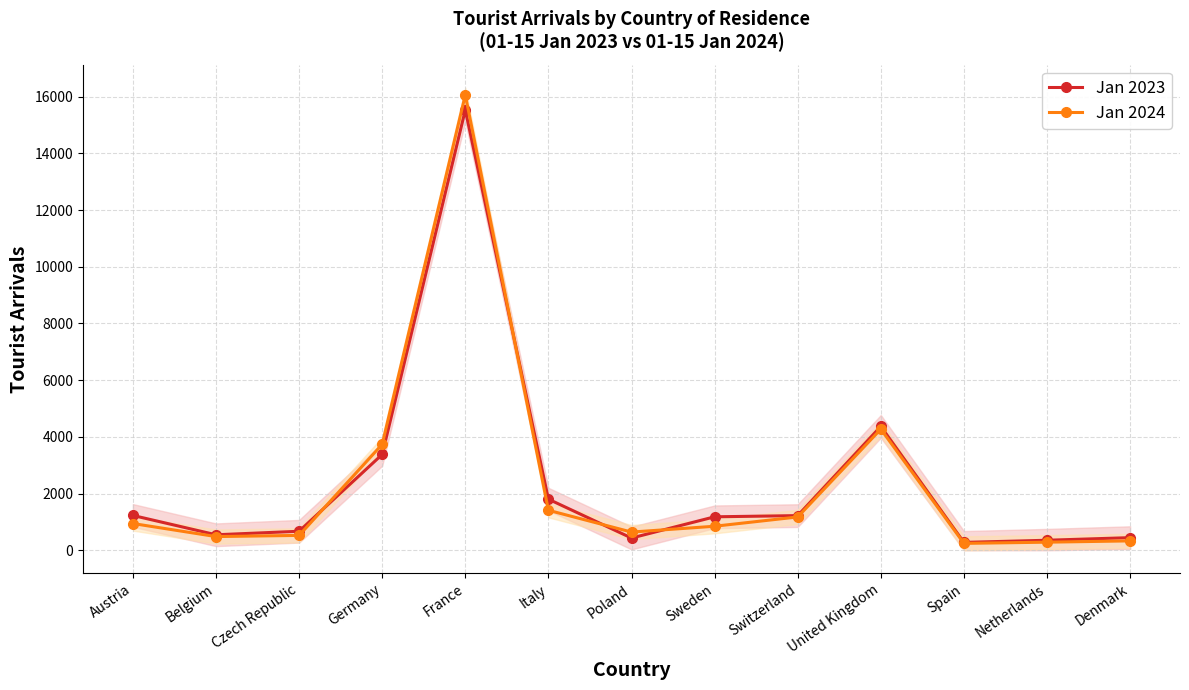

Which series has the largest range (max minus min)?

Jan 2024